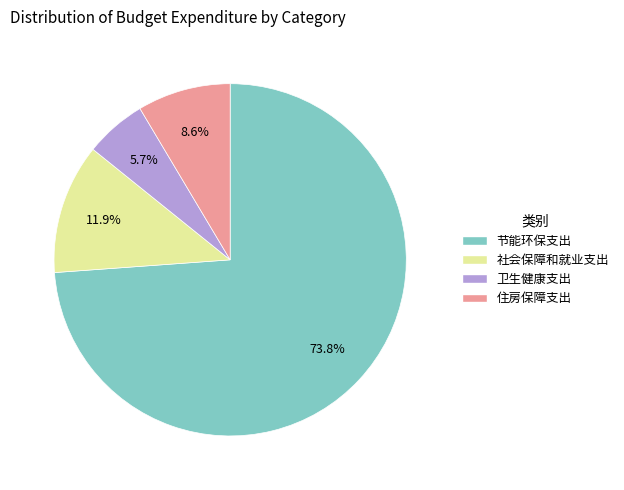

True or false: 社会保障和就业支出 accounts for 22% of the total.

False